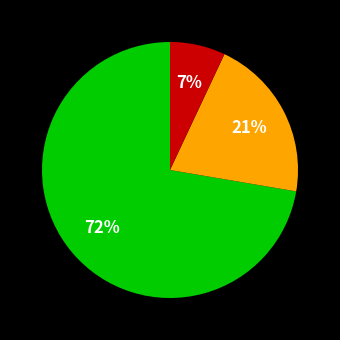

Does any single category account for the majority?

Yes